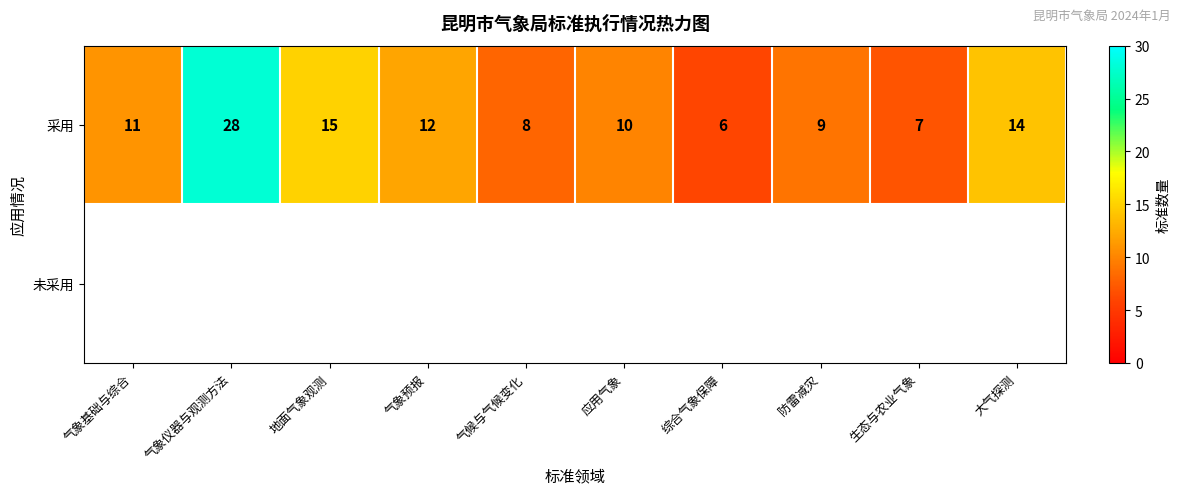

Is it true that 采用 equals 10 at 应用气象?

True